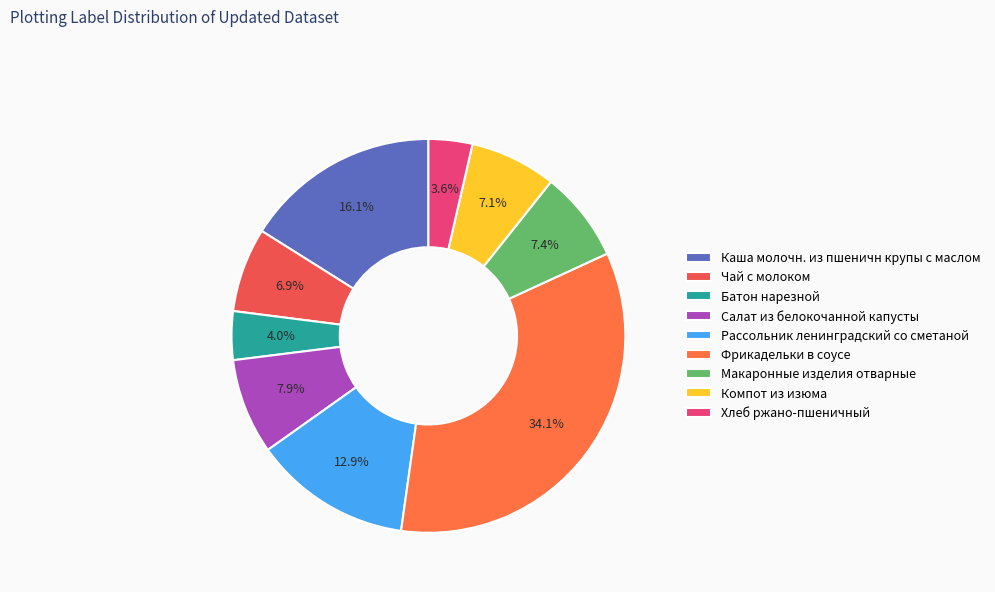

What is the smallest slice in the pie chart?

Хлеб ржано-пшеничный